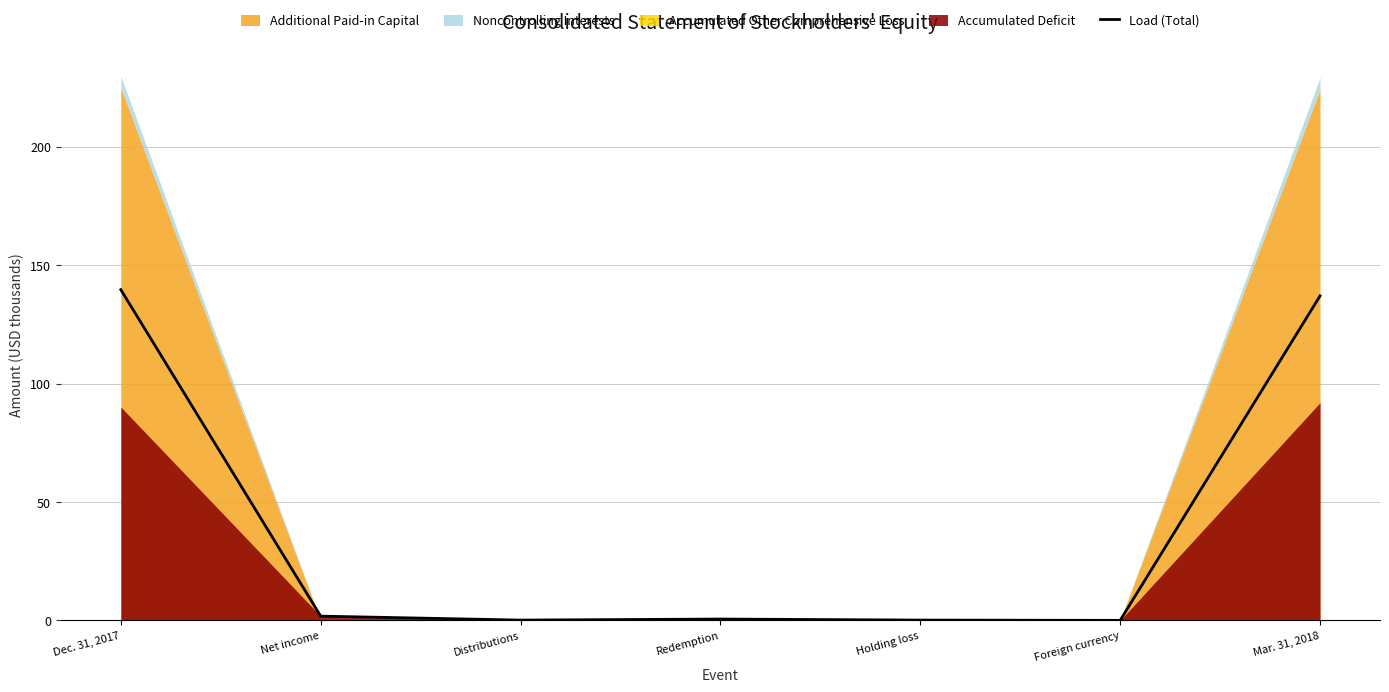

What is the change in value from Net income to Foreign currency?

-1.8